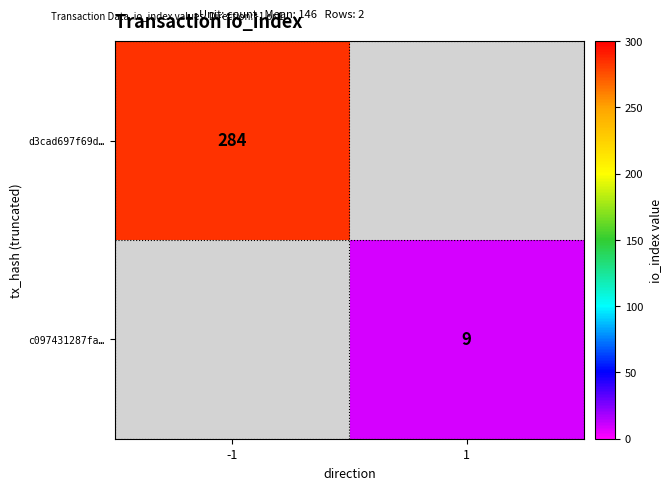

True or false: c097431287fa… has a value of 15.5 at 1.

False